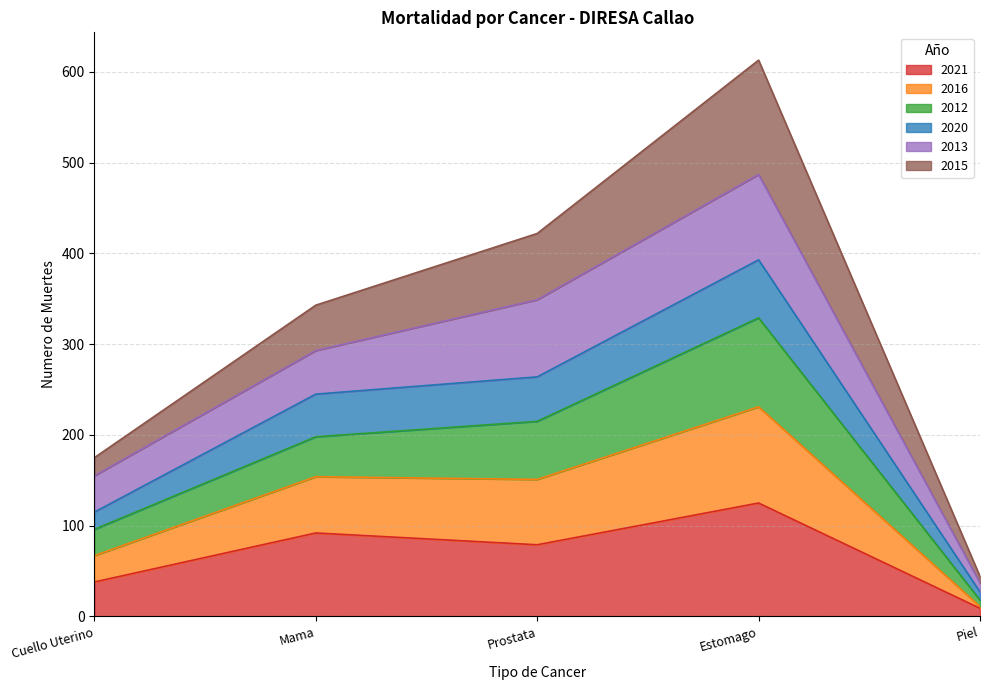

How many lines are shown in the chart?

6